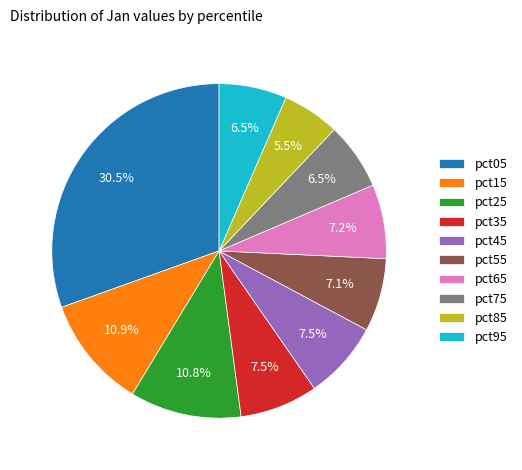

How many segments does this pie chart have?

10